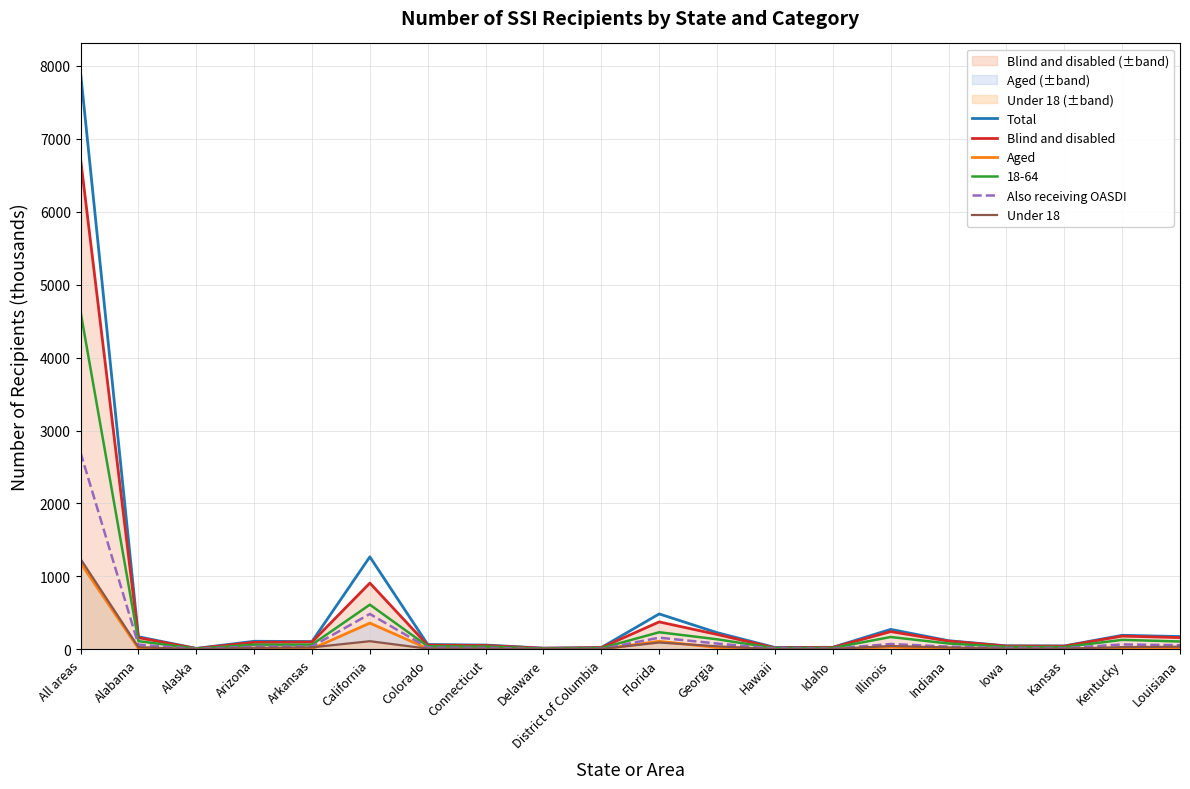

What position from the left is Hawaii?

13